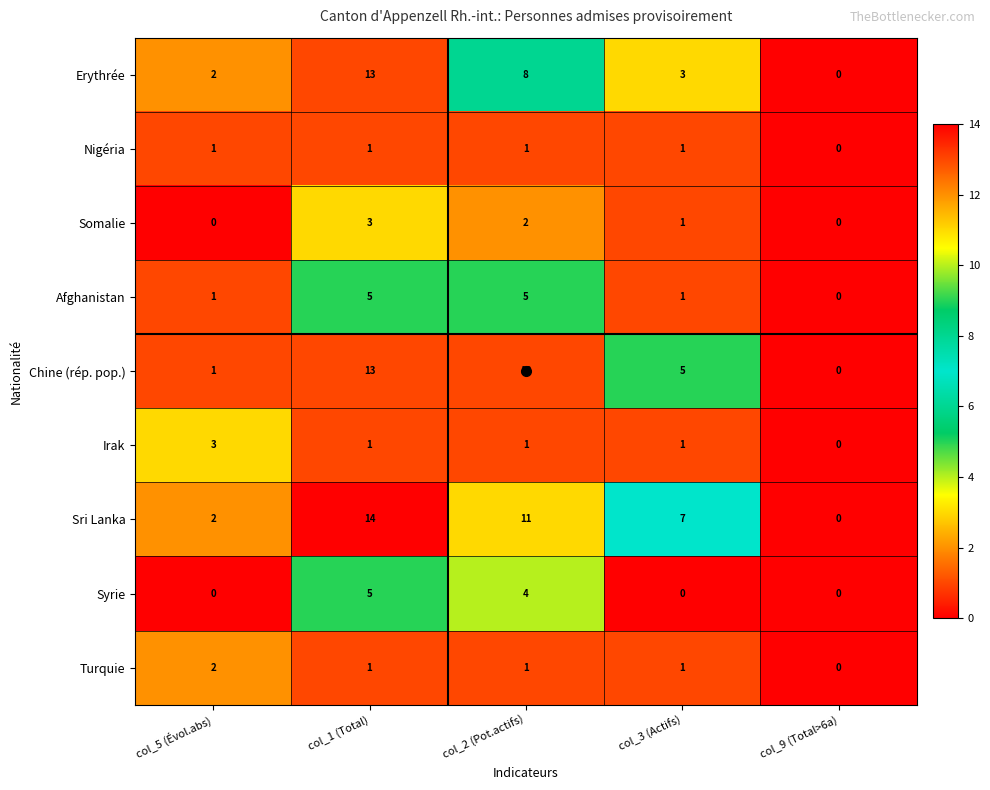

The Irak series shows 0 at col_9 (Total>6a). True or false?

True